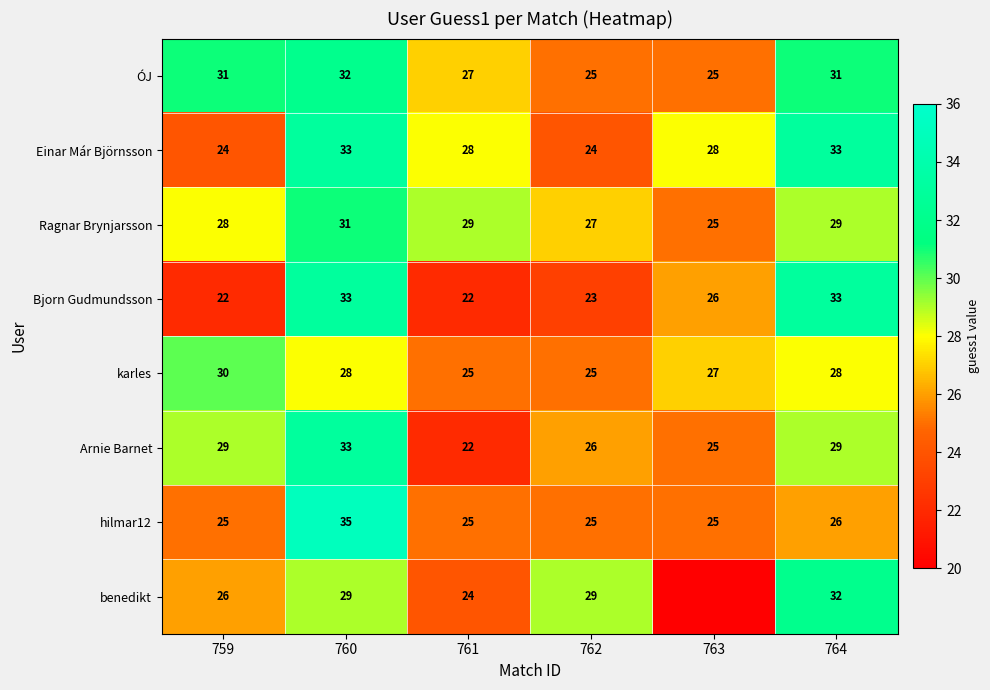

Where is Ragnar Brynjarsson nearest to the value 28?

759